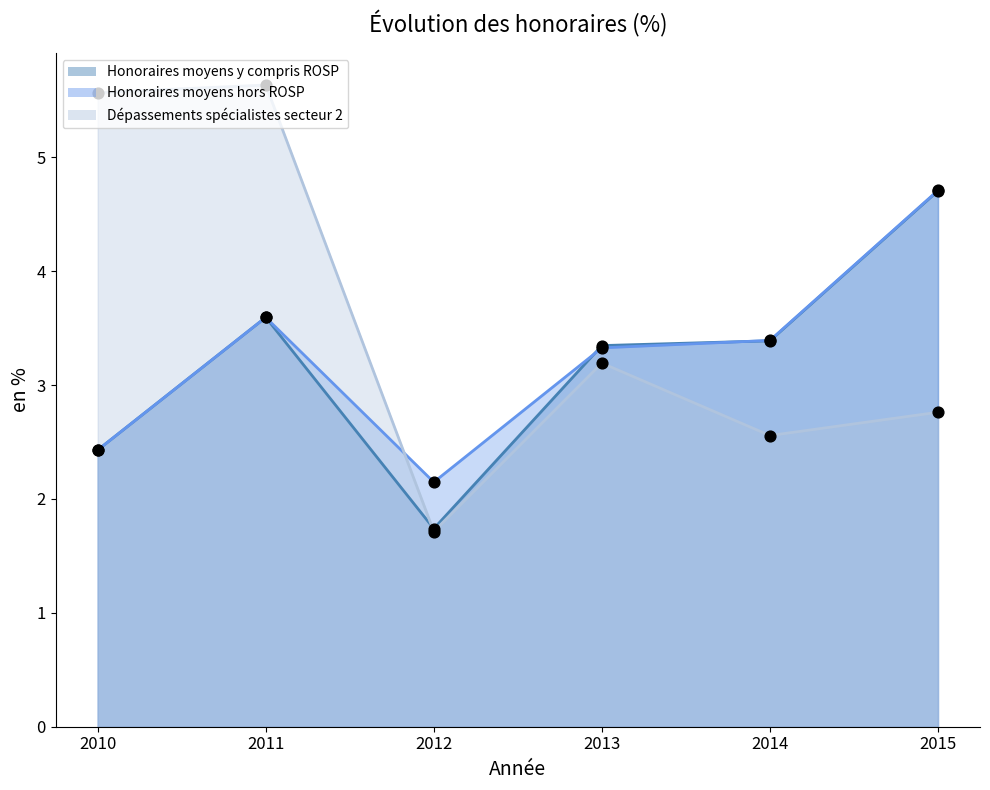

Is the value of Honoraires moyens y compris ROSP (points) at 2011 greater than the value of Honoraires moyens hors ROSP (line) at 2011?

No